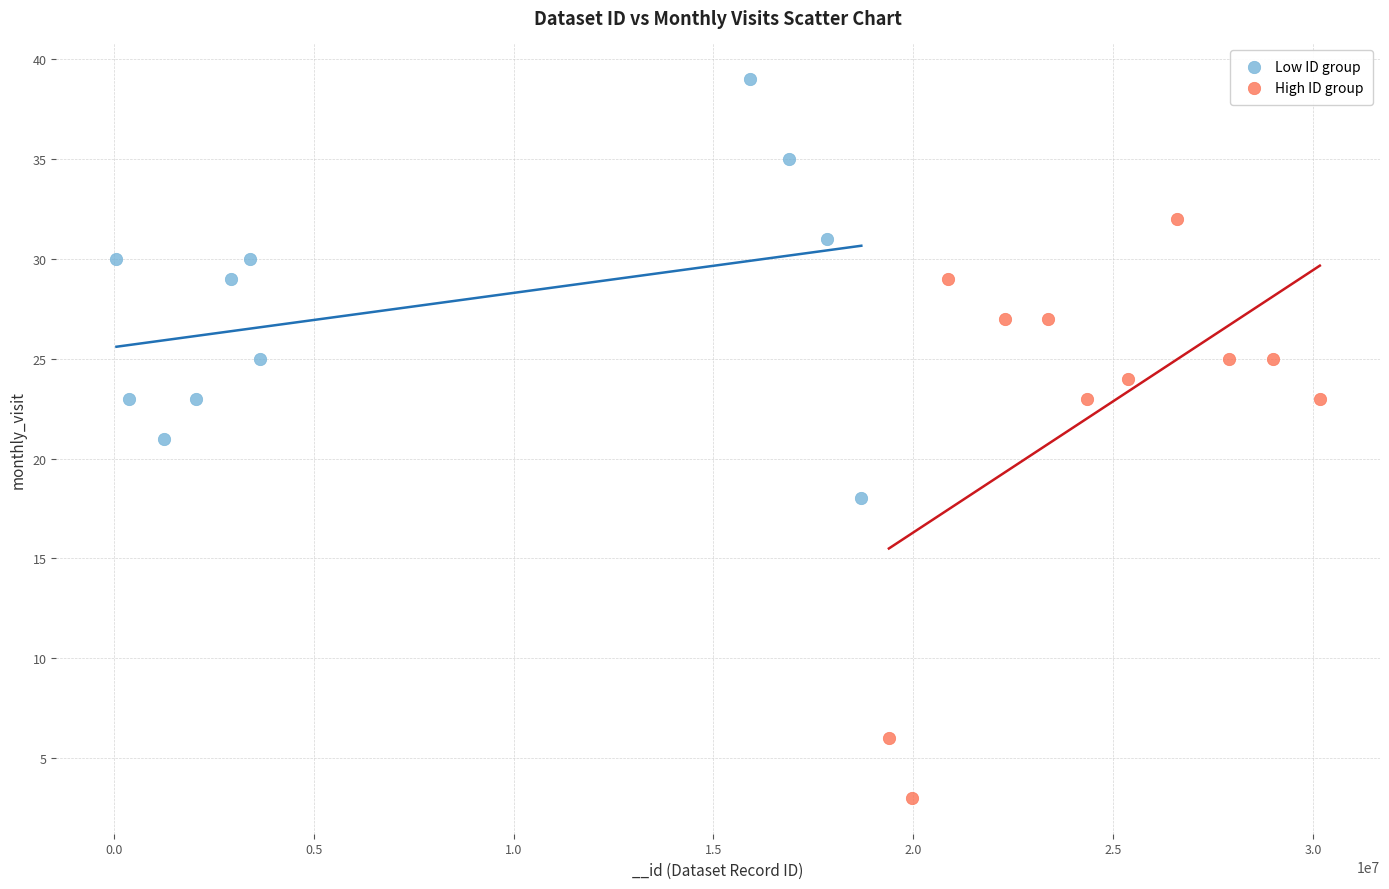

Which series reaches the minimum Y coordinate?

High ID group